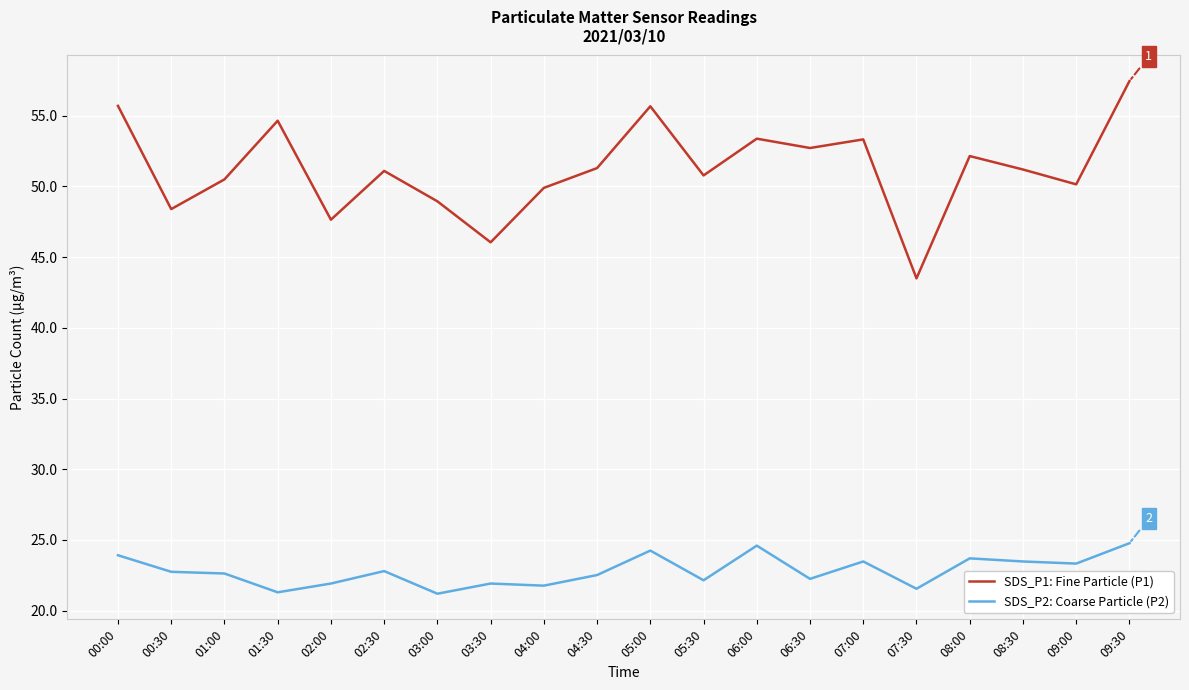

What is the difference between the SDS_P2: Coarse Particle (P2) values at 03:30 and 00:30?

0.8